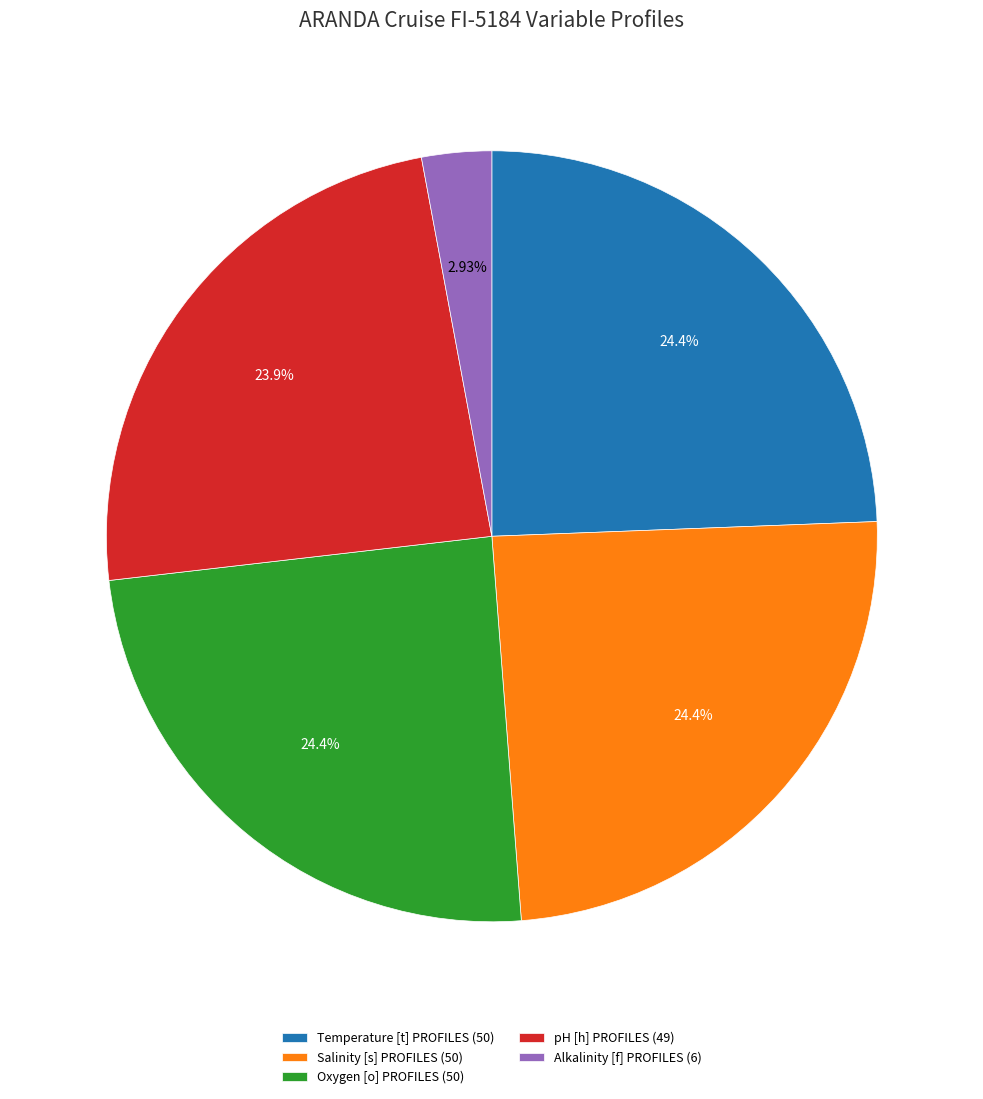

True or false: Salinity [s] PROFILES accounts for 24% of the total.

True